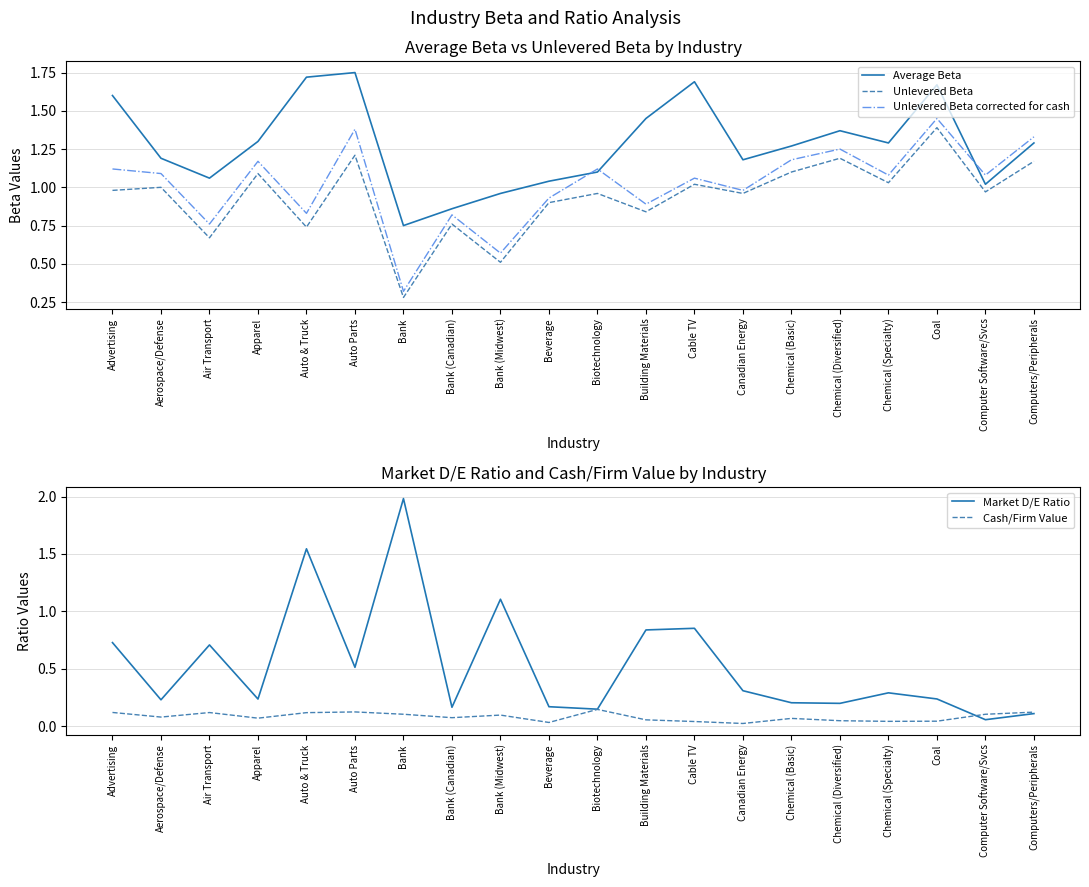

Which category has the highest value across all series?

Bank